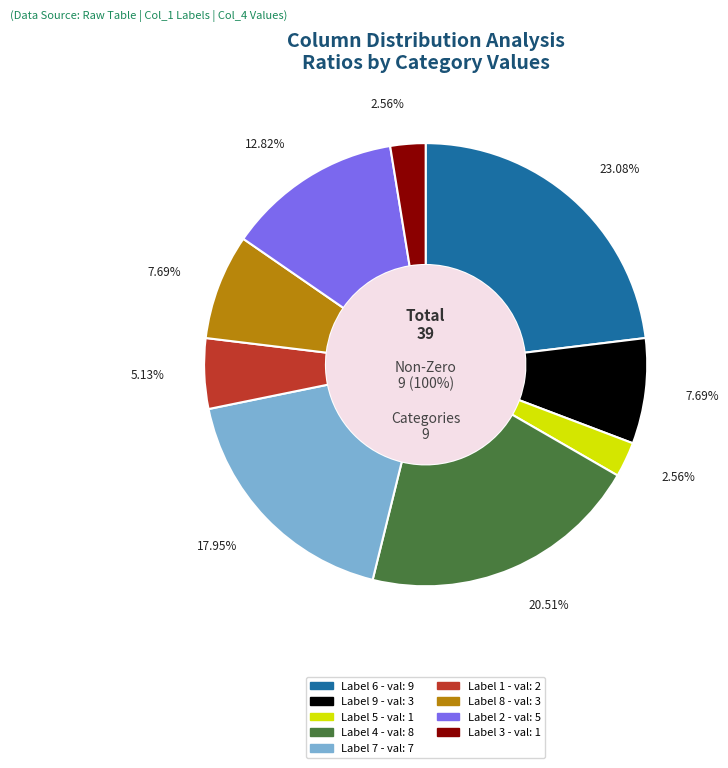

What portion of the pie excludes 1?

94.9%